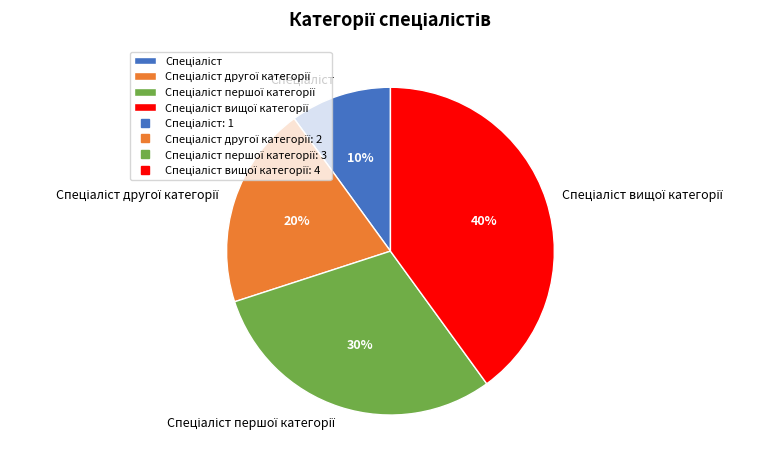

To the nearest percent, what is the difference between the largest and smallest slice percentages?

30%